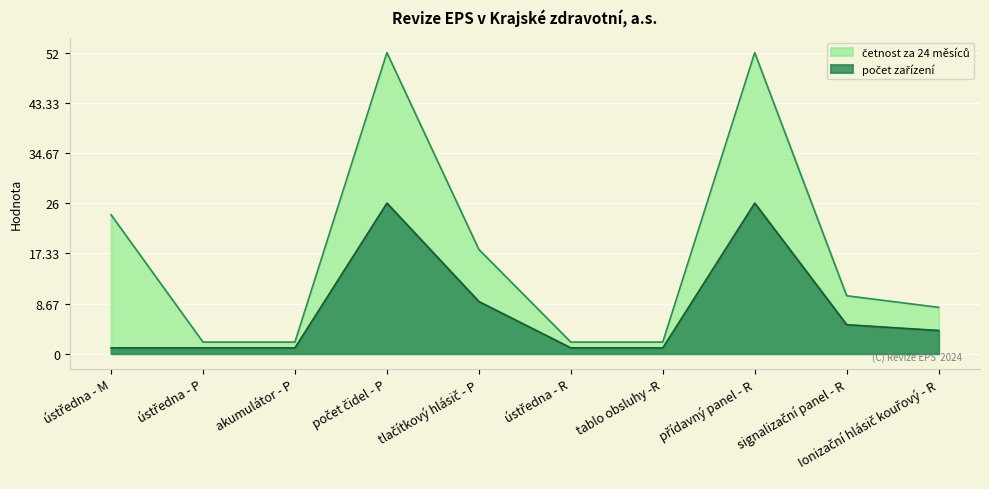

Which category has the lowest value across all series?

ústředna - M